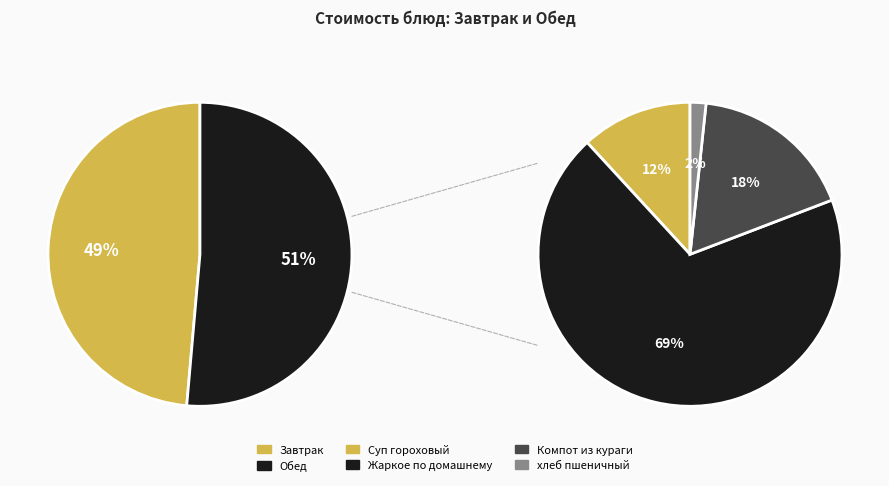

What is the largest slice in the pie chart?

Жаркое по домашнему